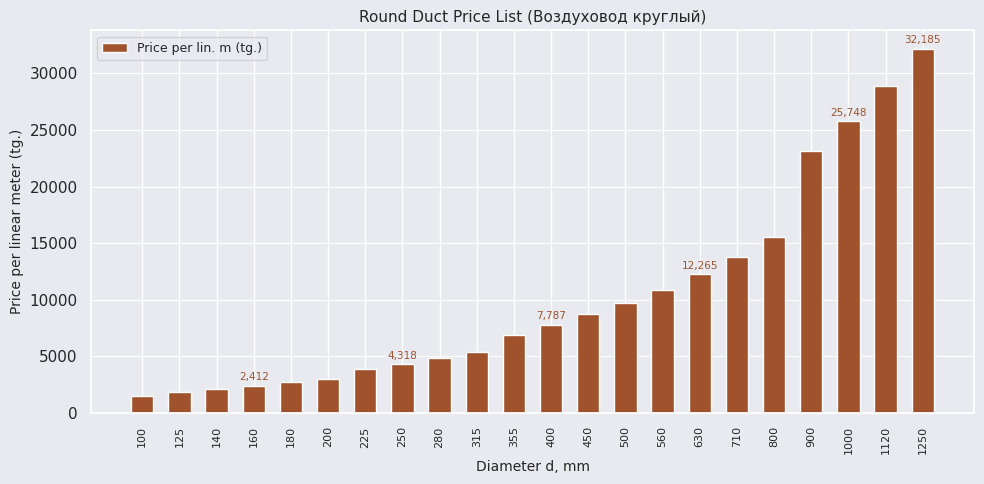

What is the ratio of the value at 1000 to the value at 100?

17.1